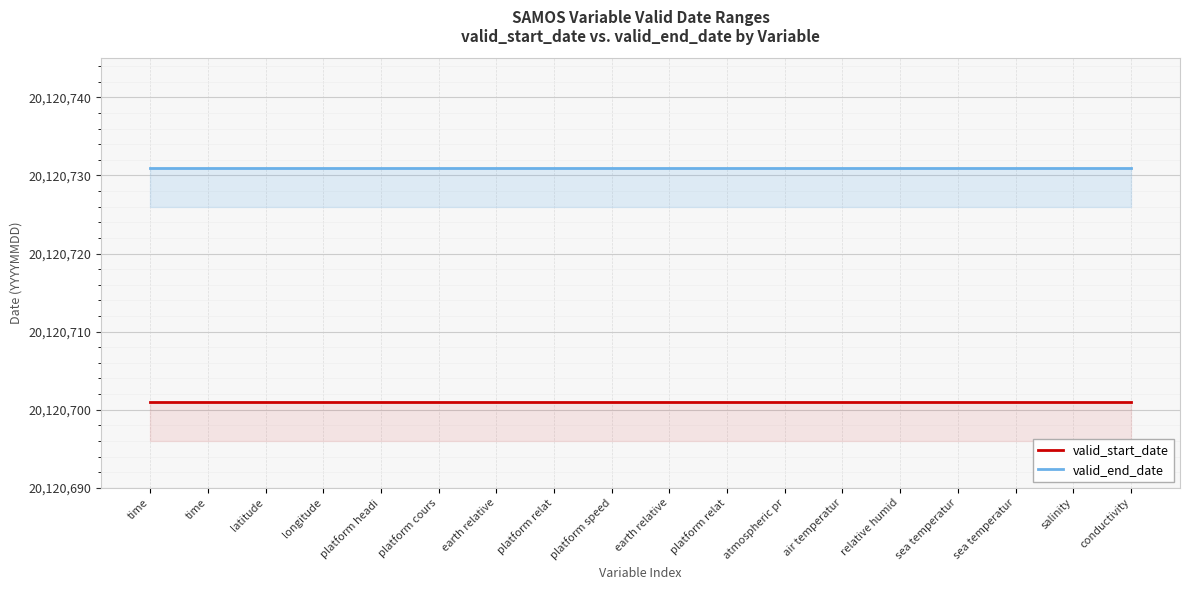

Rank the series by their maximum value, from highest to lowest.

valid_end_date, valid_start_date